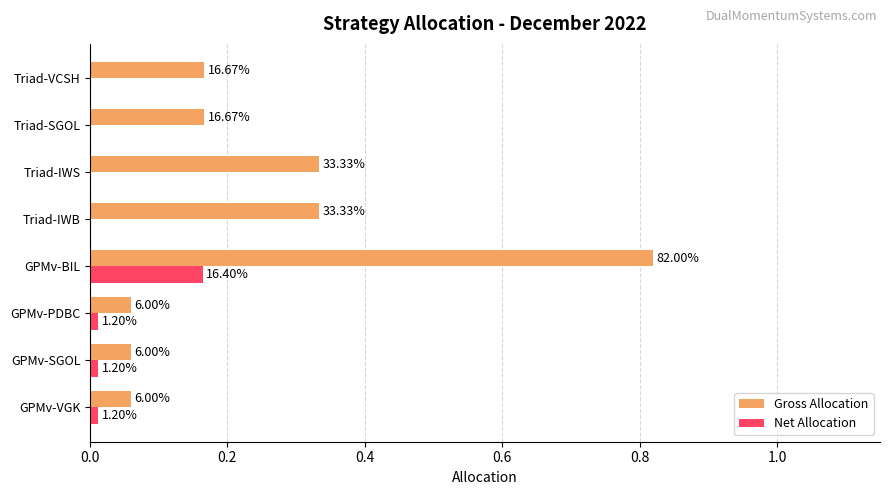

What are all the series names shown in the legend?

Gross Allocation, Net Allocation